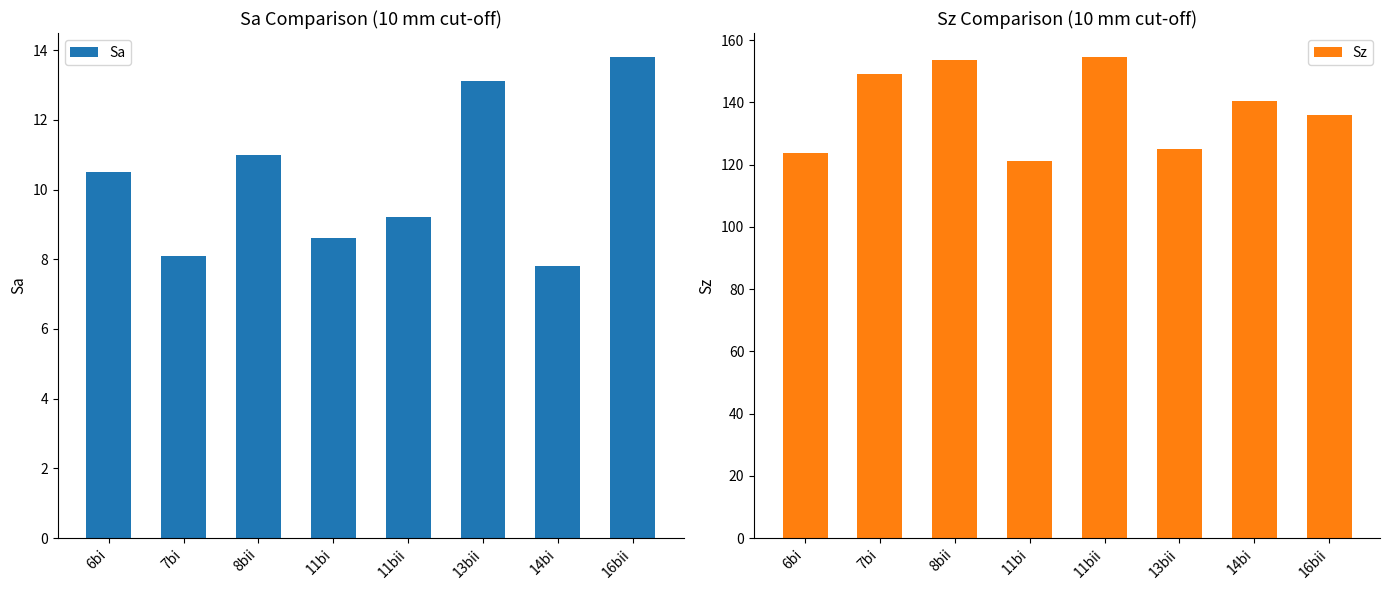

What is the sum of all Sz values?

1104.0